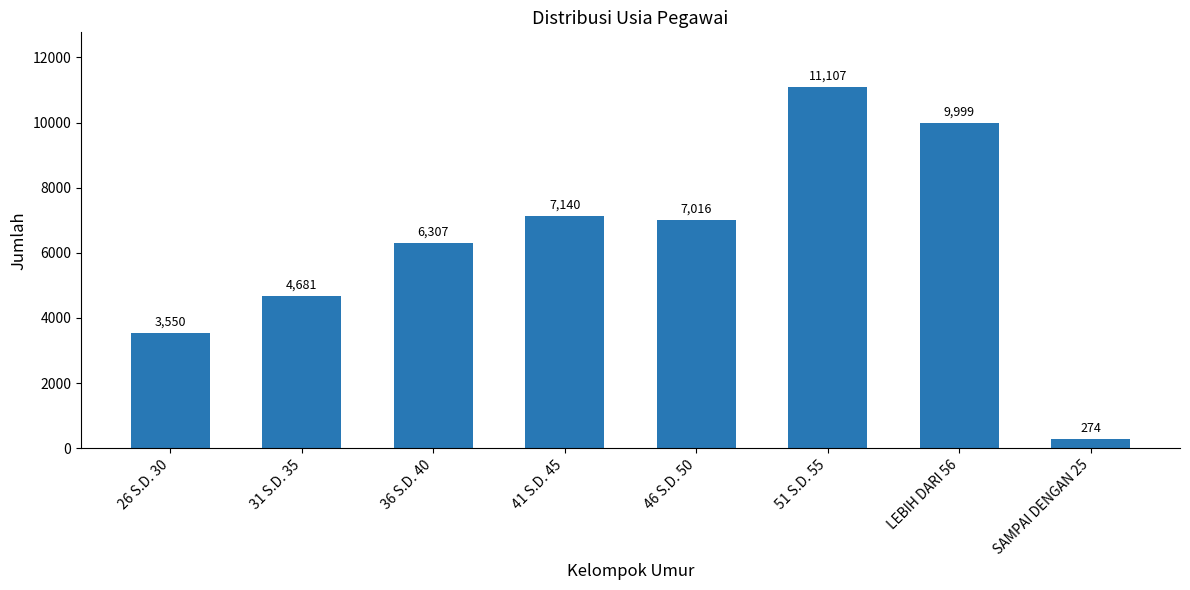

Which has a higher value, 31 S.D. 35 or 46 S.D. 50?

46 S.D. 50